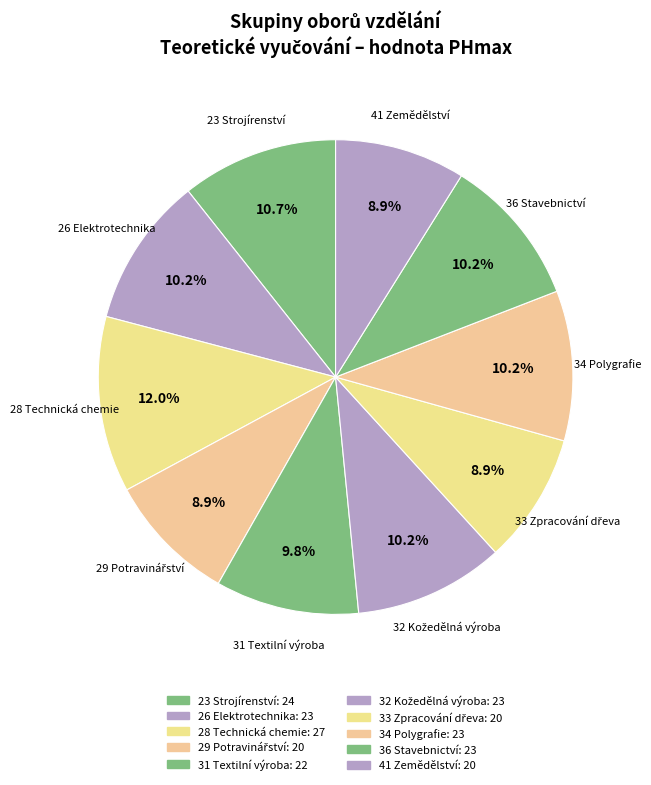

How many segments does this pie chart have?

10